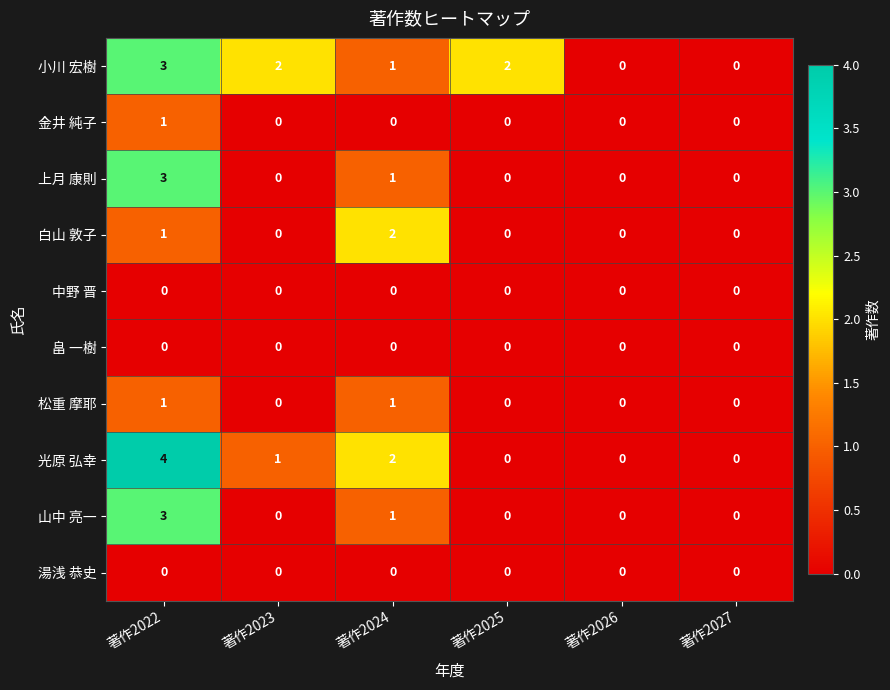

Which series has the widest spread of values?

光原 弘幸